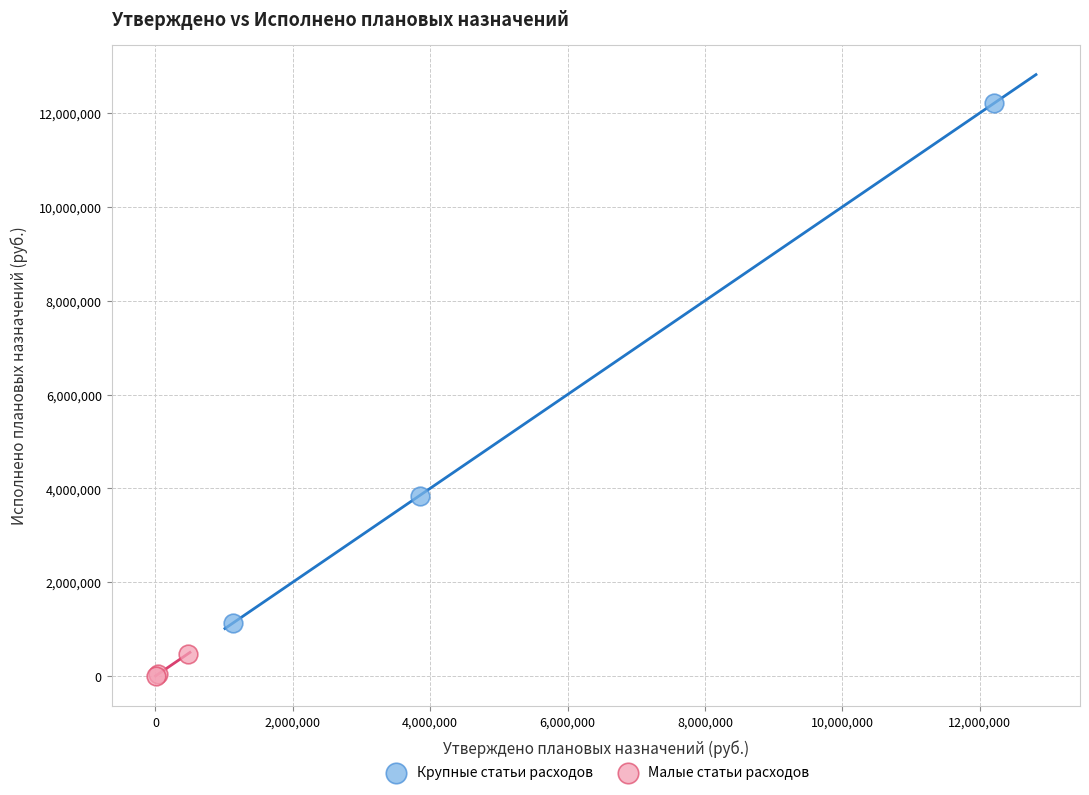

Which series has the widest spread of Y values?

Крупные статьи расходов